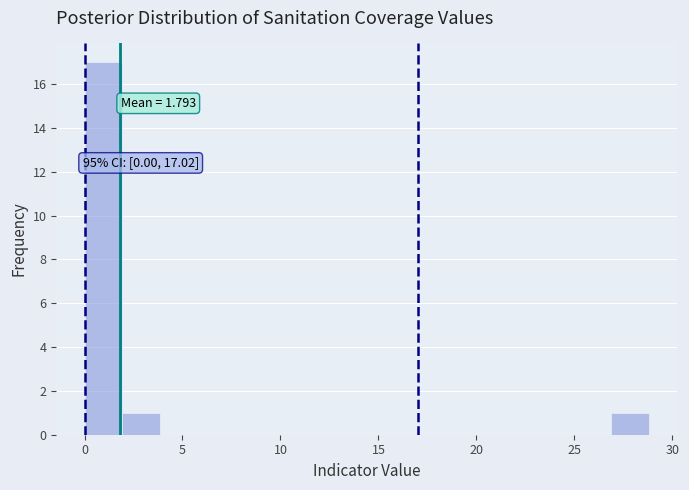

Around what value on the x-axis is the tallest bar? Give the approximate position of its centre, as read against the axis.

1.0